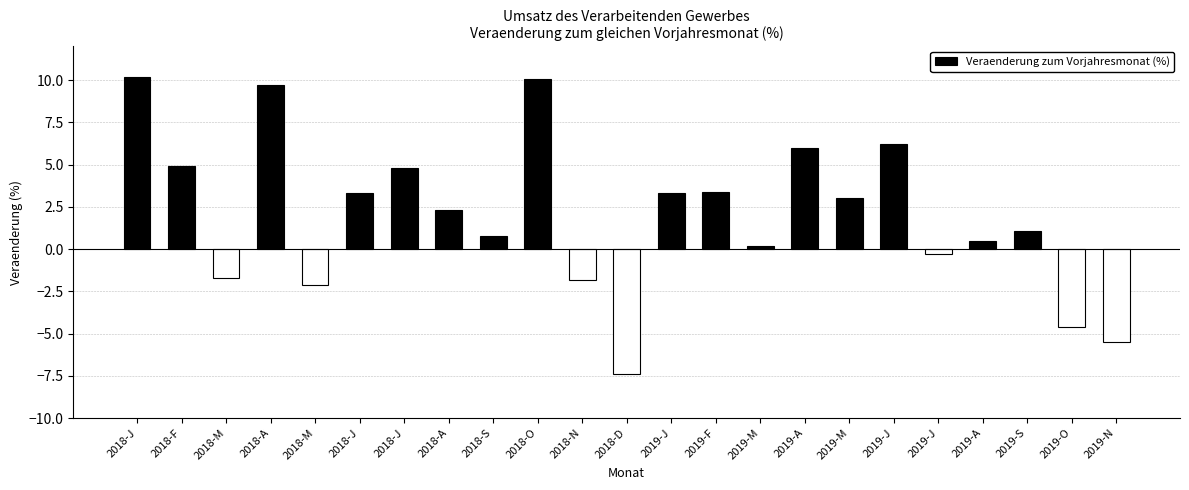

How many bars are there in total?

23